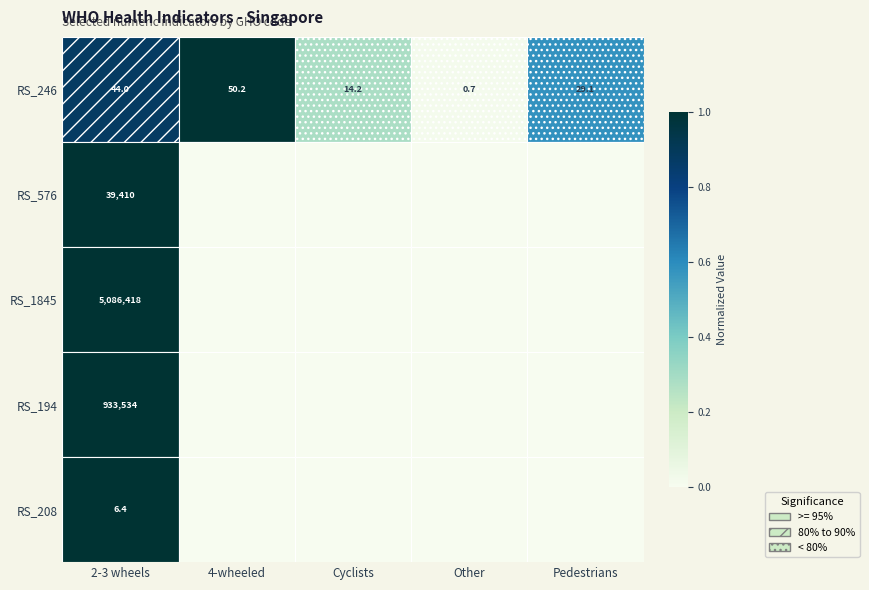

True or false: RS_246 has a value of 23.1 at 2-3 wheels.

False